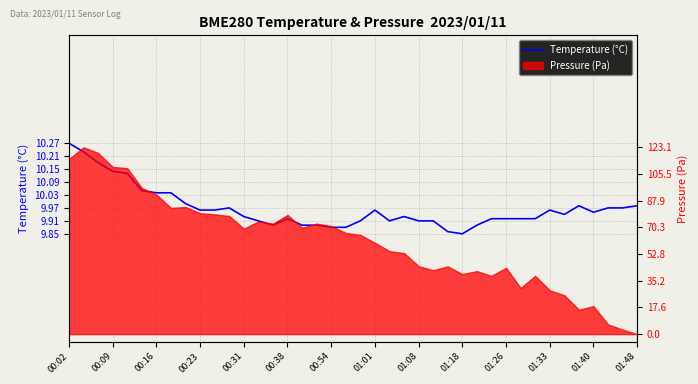

What is the sum of the values at 01:26 and 22?

19.9